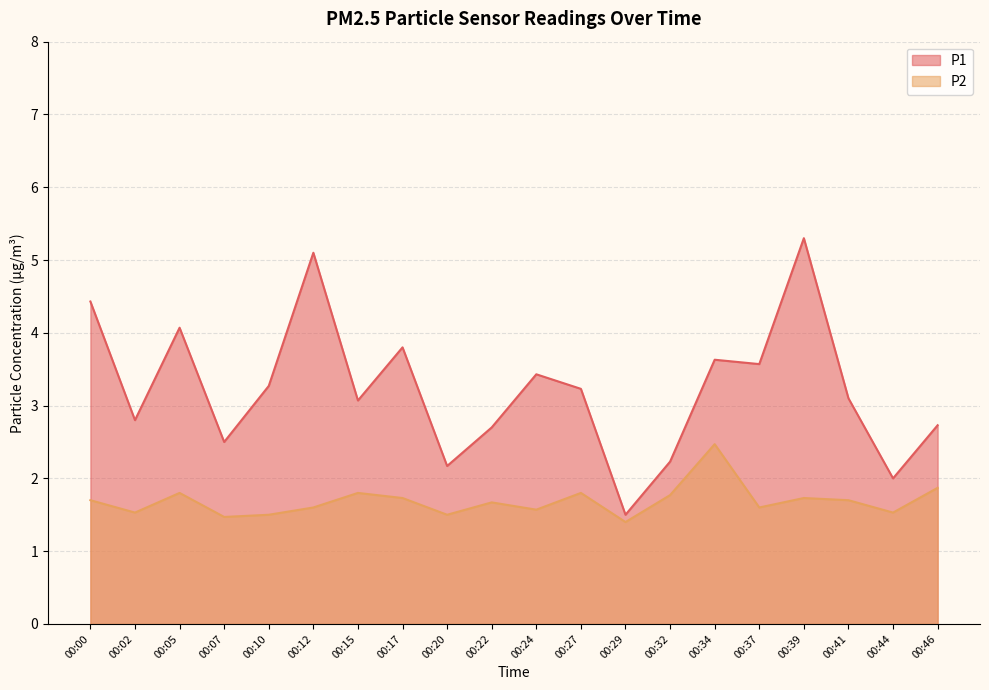

Reading left to right, transcribe all the data shown in this chart.

P1: 00:00=4.4	00:02=2.8	00:05=4.1	00:07=2.5	00:10=3.3	00:12=5.1	00:15=3.1	00:17=3.8	00:20=2.2	00:22=2.7	00:24=3.4	00:27=3.2	00:29=1.5	00:32=2.2	00:34=3.6	00:37=3.6	00:39=5.3	00:41=3.1	00:44=2.0	00:46=2.7
P2: 00:00=1.7	00:02=1.5	00:05=1.8	00:07=1.5	00:10=1.5	00:12=1.6	00:15=1.8	00:17=1.7	00:20=1.5	00:22=1.7	00:24=1.6	00:27=1.8	00:29=1.4	00:32=1.8	00:34=2.5	00:37=1.6	00:39=1.7	00:41=1.7	00:44=1.5	00:46=1.9